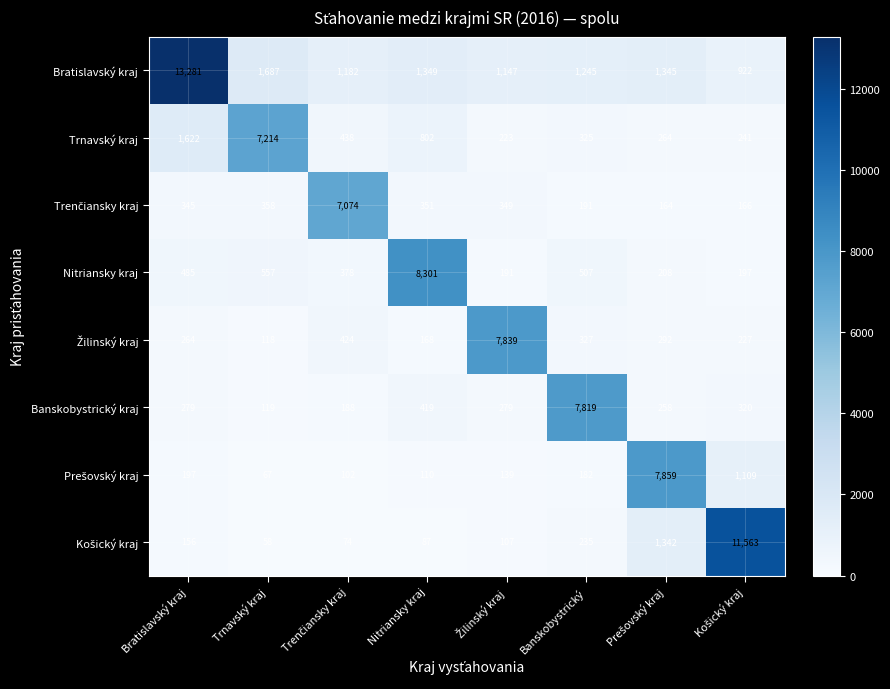

Which series has the widest spread of values?

Bratislavský kraj